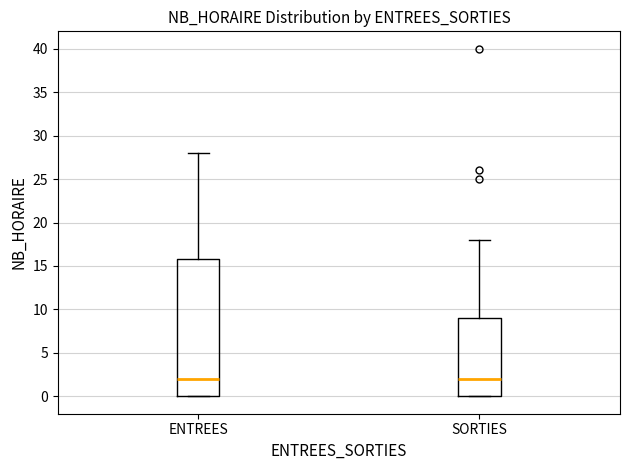

Comparing the boxes themselves (not the whiskers), which one is the tallest?

ENTREES